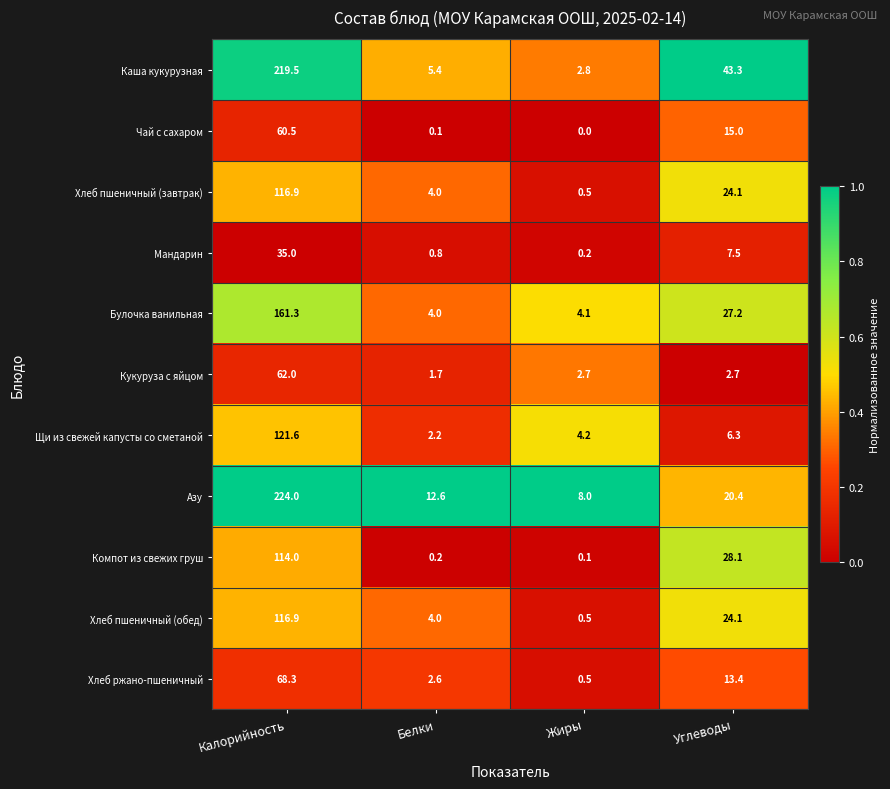

At which label does Чай с сахаром first exceed 15?

Калорийность